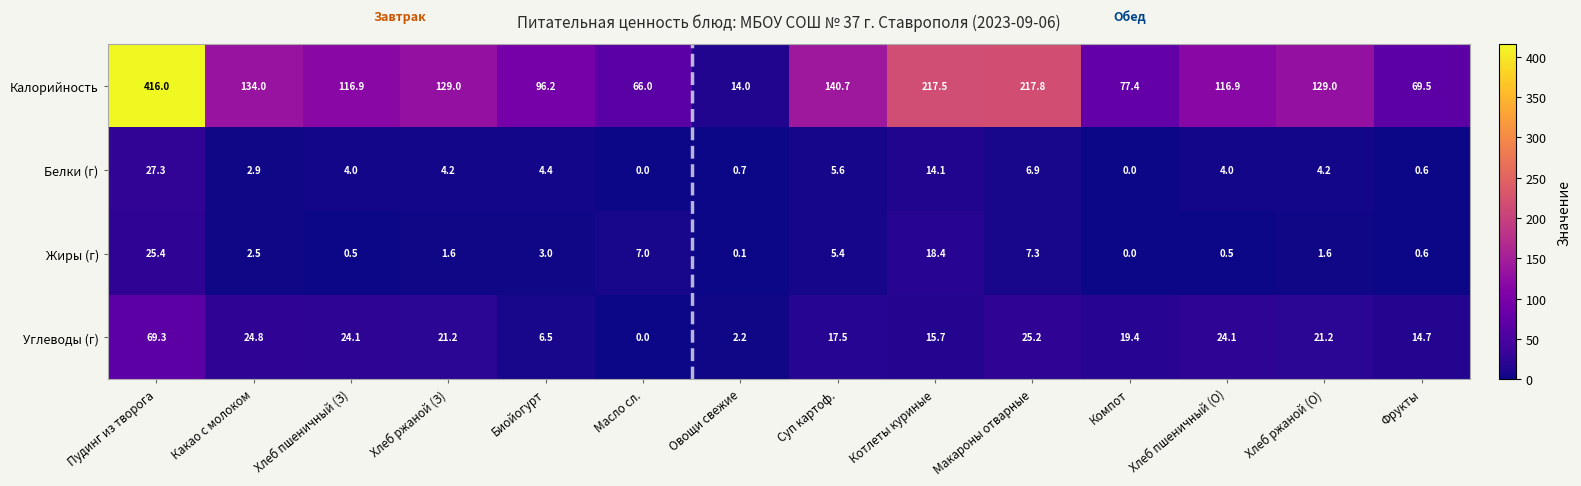

What value does the Жиры (г) series have at Котлеты куриные?

18.4